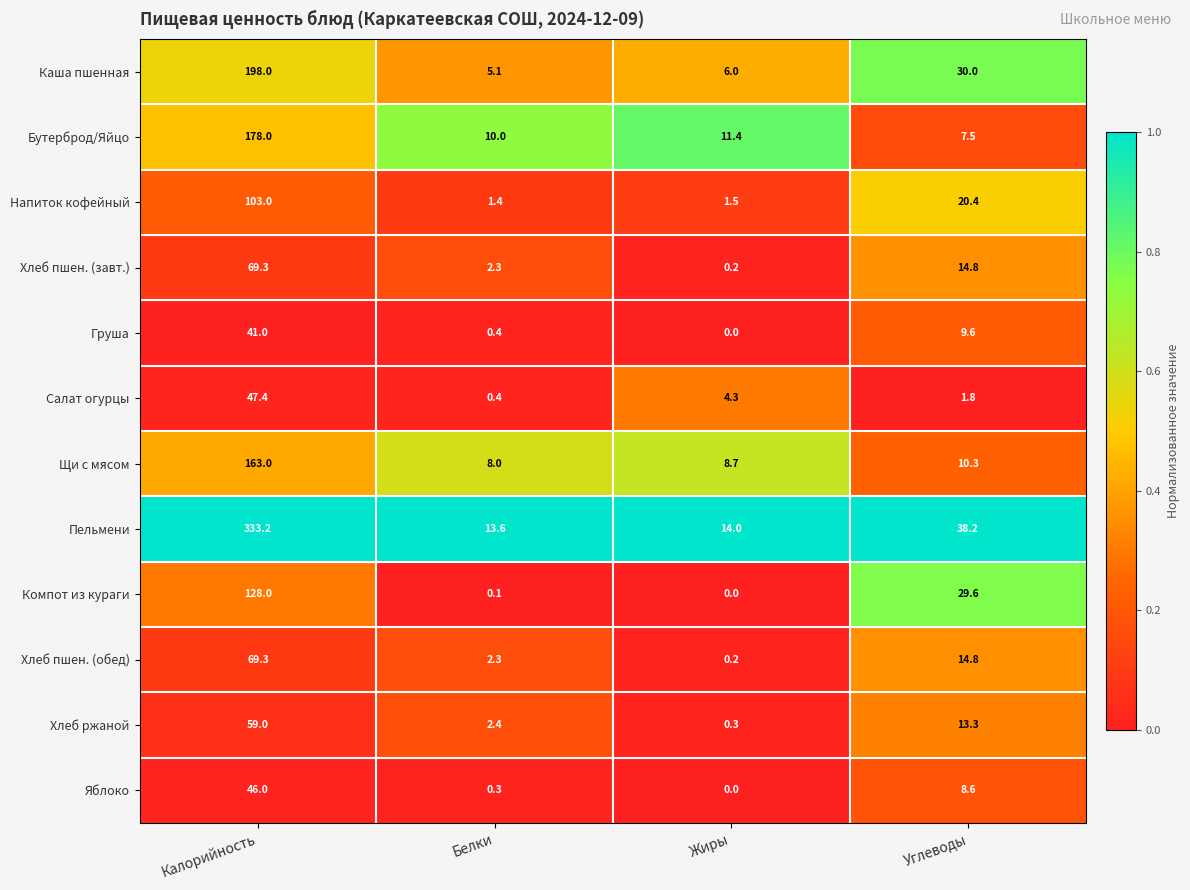

What is the total value across all series at Белки?

46.3